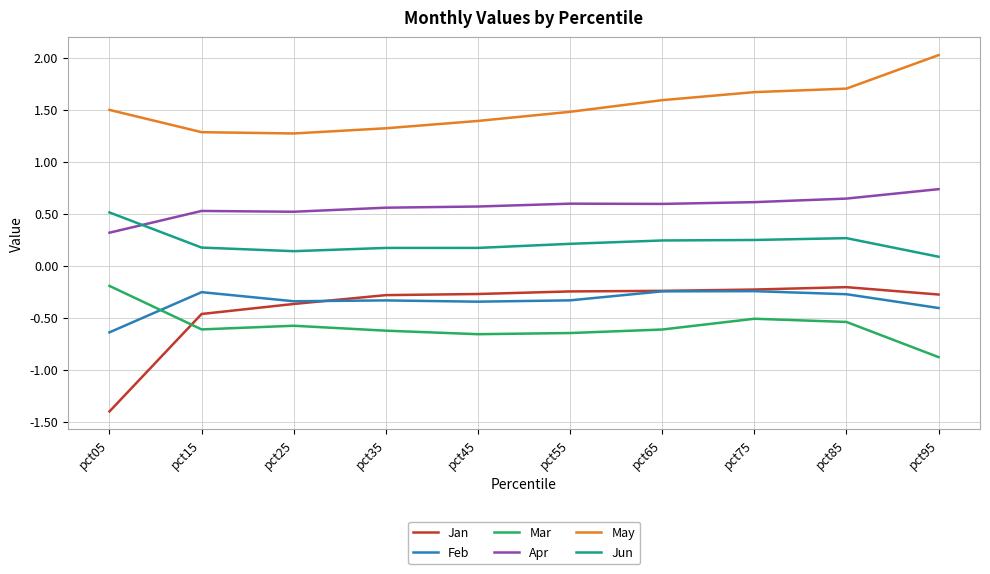

True or false: Jun and Mar intersect in this chart.

False